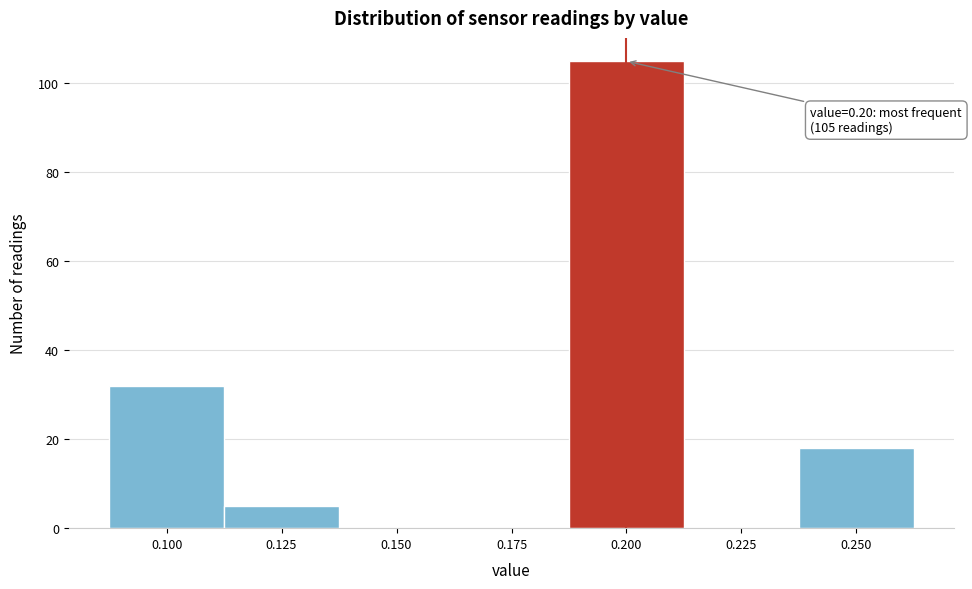

Which range on the x-axis has the tallest bar?

0.190 to 0.215